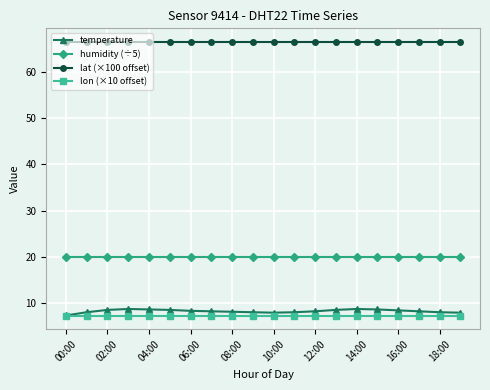

True or false: lat (×100 offset) and humidity (÷5) intersect in this chart.

False